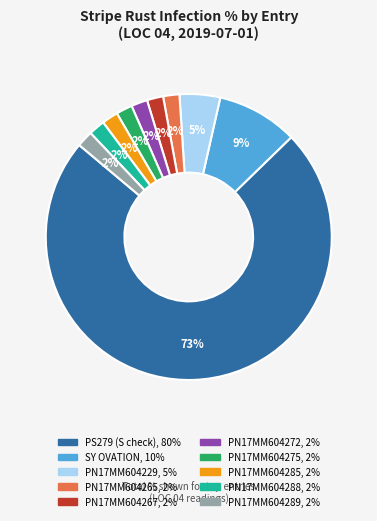

Approximately how many times larger is the value at PN17MM604275 compared to PN17MM604288?

1.0